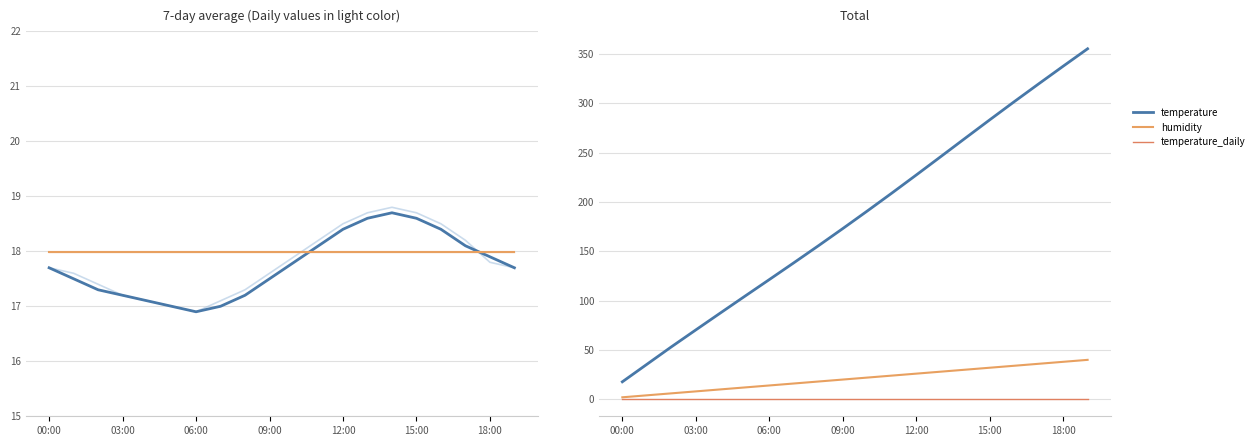

True or false: humidity and temperature_daily intersect in this chart.

False